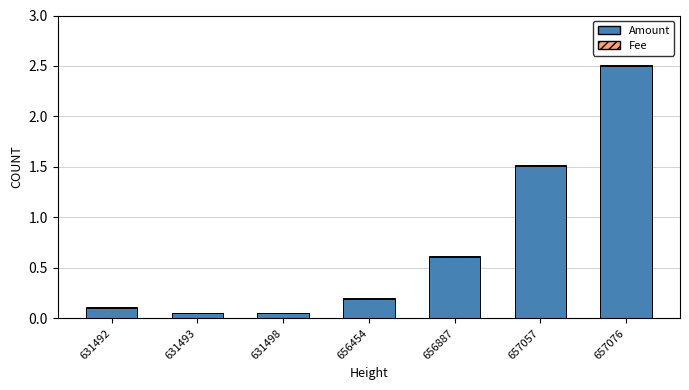

At which category is the sum across all series the highest?

657076